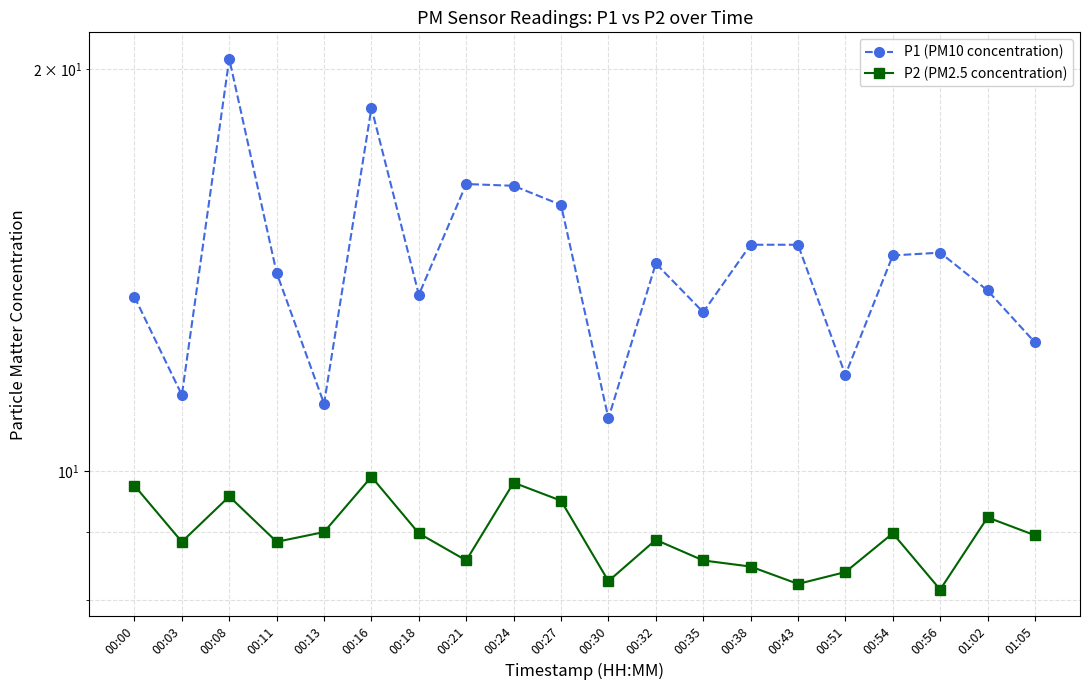

The value of P2 (PM2.5 concentration) at 00:35 is 13.6. True or false?

False